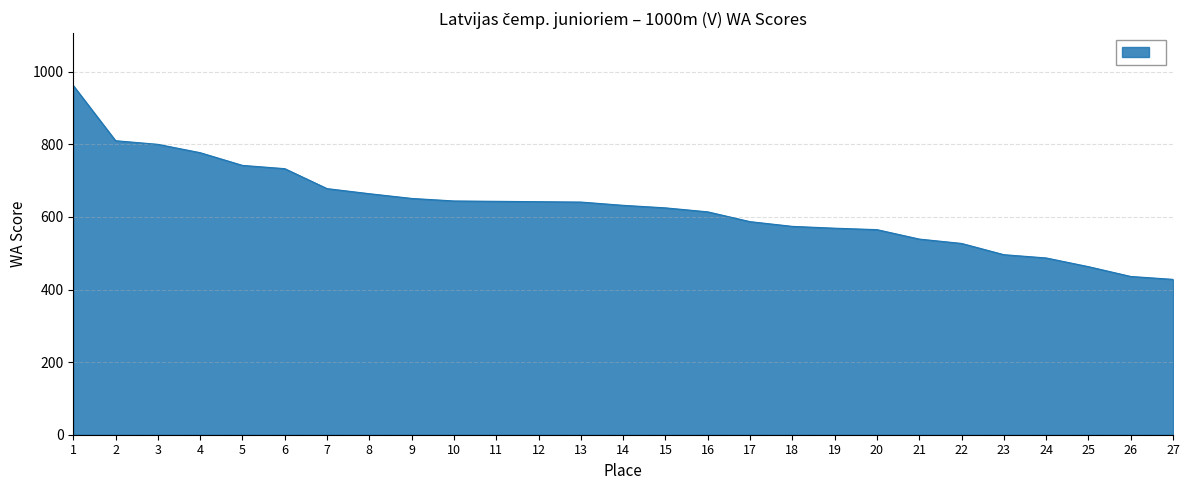

Is it true that the value at 27 is 428?

True